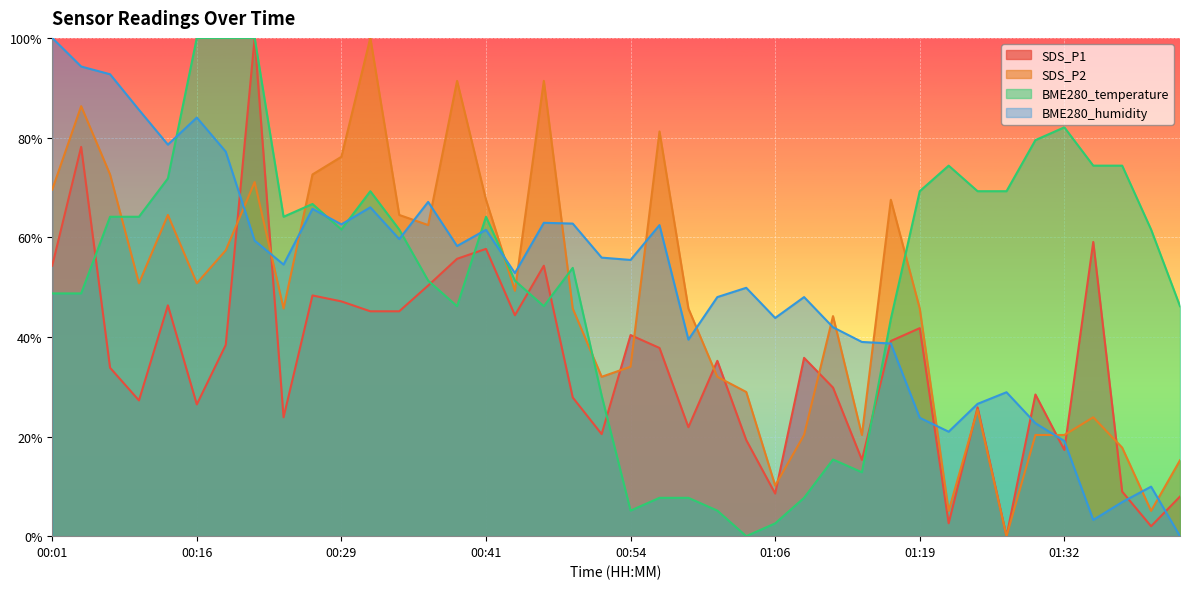

Which series changed the most between 00:36 and 01:35?

BME280_humidity